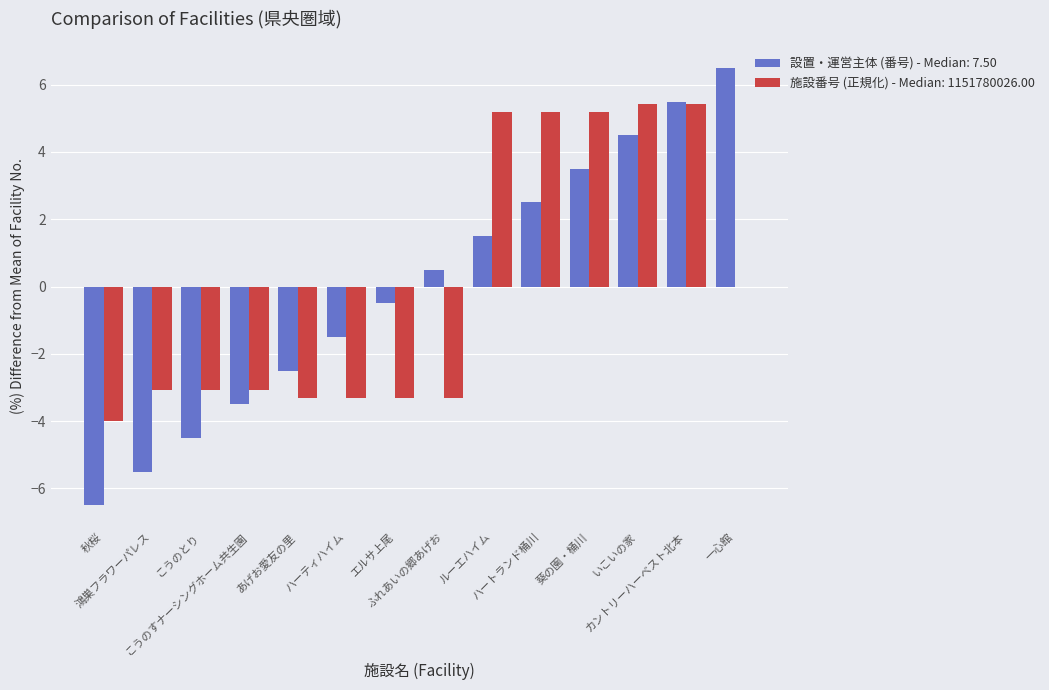

What is the highest value of the 施設番号 (正規化) - Median: 1151780026.00 series?

5.4